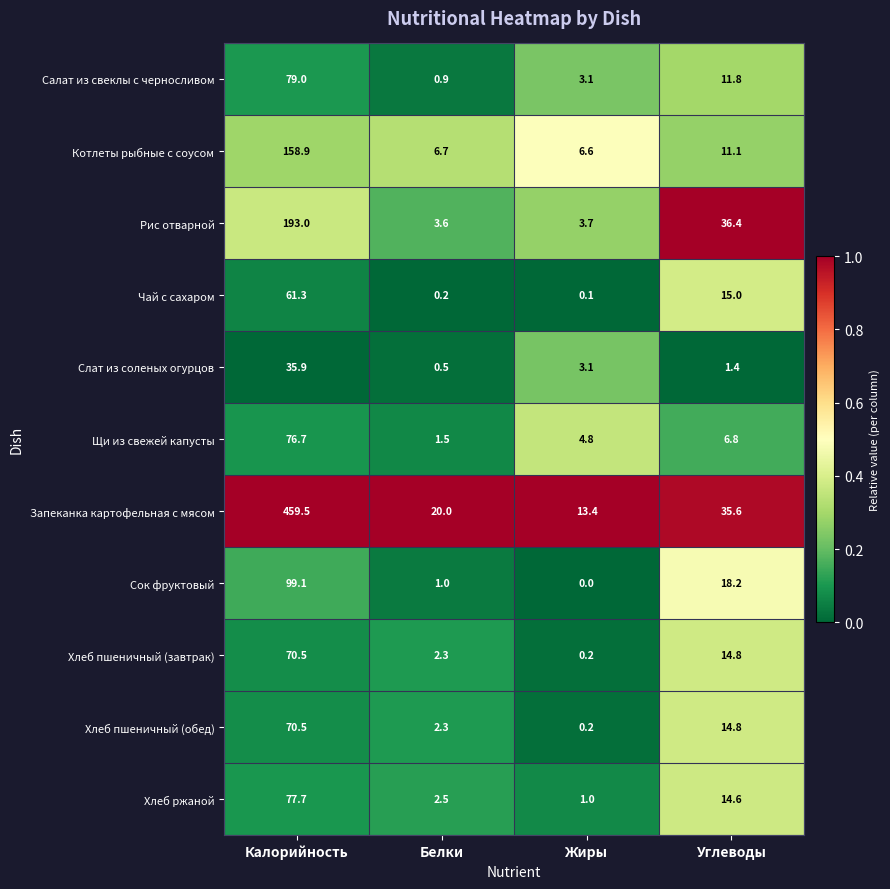

The Хлеб пшеничный (обед) series shows 0.6 at Белки. True or false?

False